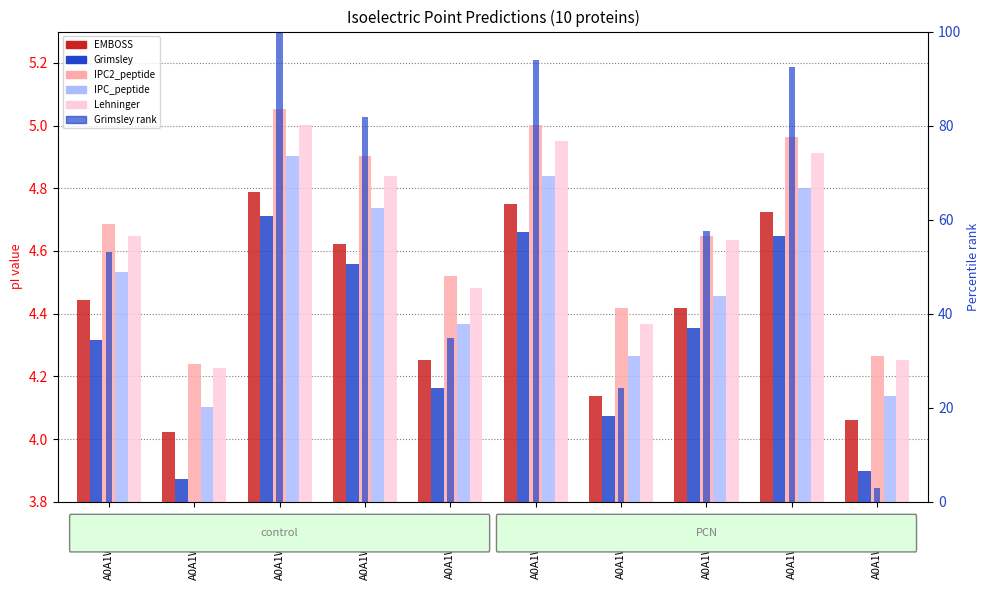

Reading left to right, what are all the values shown in this chart?

EMBOSS: 4.4	4.0	4.8	4.6	4.3	4.7	4.1	4.4	4.7	4.1
Grimsley: 4.3	3.9	4.7	4.6	4.2	4.7	4.1	4.4	4.6	3.9
IPC2_peptide: 4.7	4.2	5.1	4.9	4.5	5.0	4.4	4.6	5.0	4.3
IPC_peptide: 4.5	4.1	4.9	4.7	4.4	4.8	4.3	4.5	4.8	4.1
Lehninger: 4.6	4.2	5.0	4.8	4.5	5.0	4.4	4.6	4.9	4.3